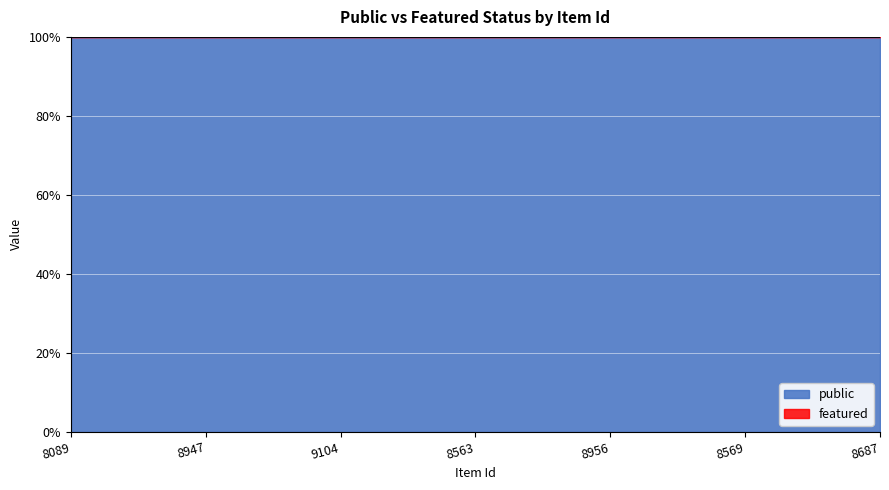

Rank the series at 8569 from highest to lowest value.

public, featured